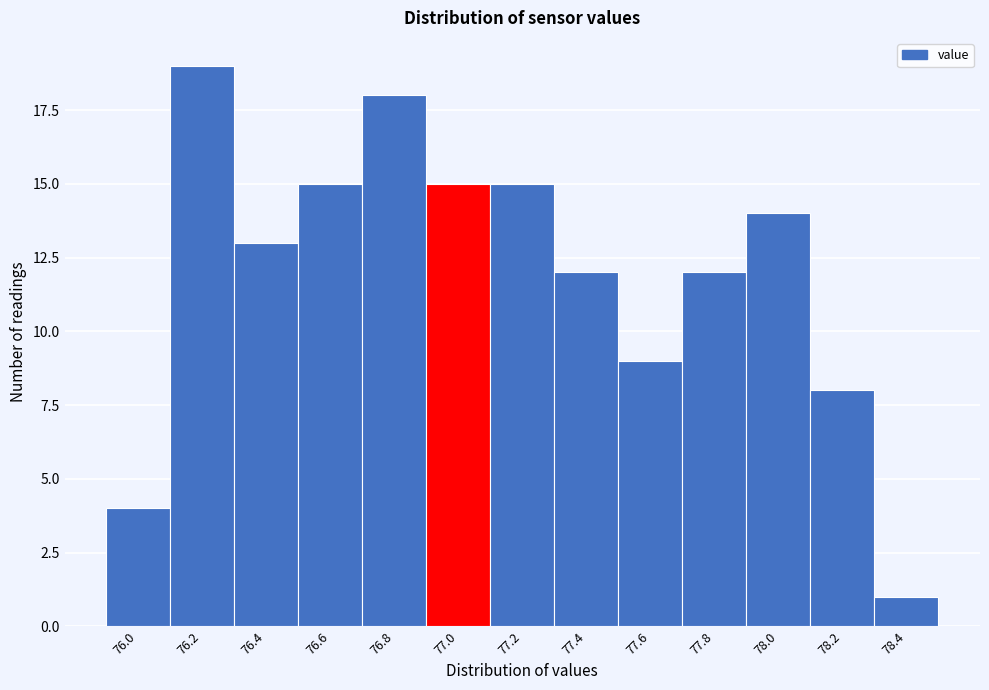

Reading left to right, extract all data points from this chart.

76.0=4	76.2=19	76.4=13	76.6=15	76.8=18	77.0=15	77.2=15	77.4=12	77.6=9	77.8=12	78.0=14	78.2=8	78.4=1